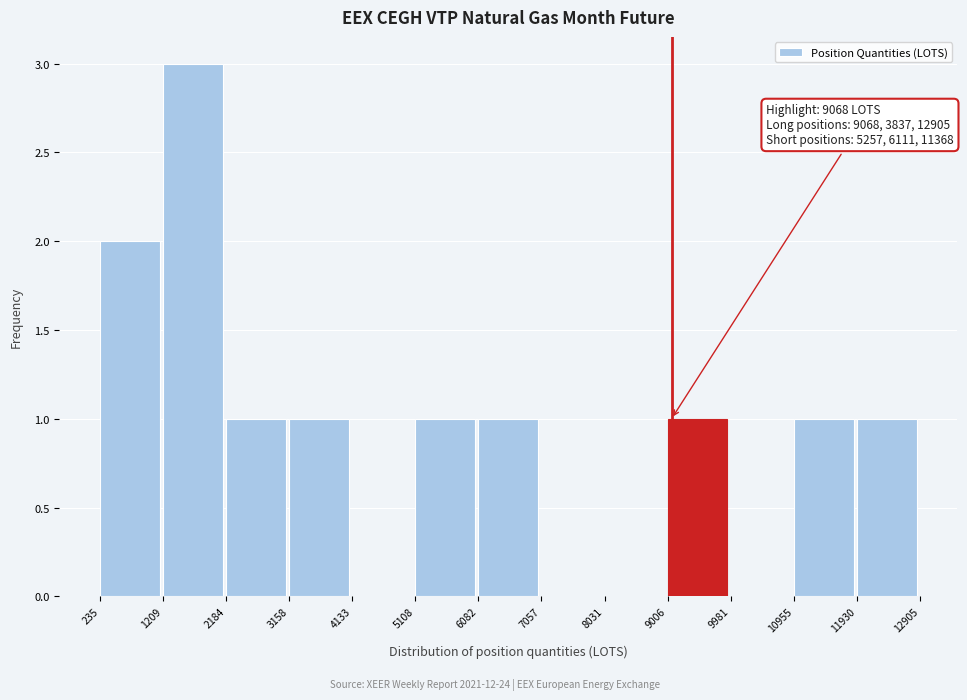

Which range on the x-axis has the tallest bar?

1209 to 2184